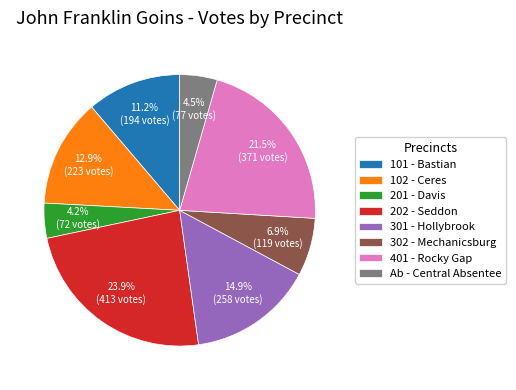

Is Ab - Central Absentee the majority of the pie?

No